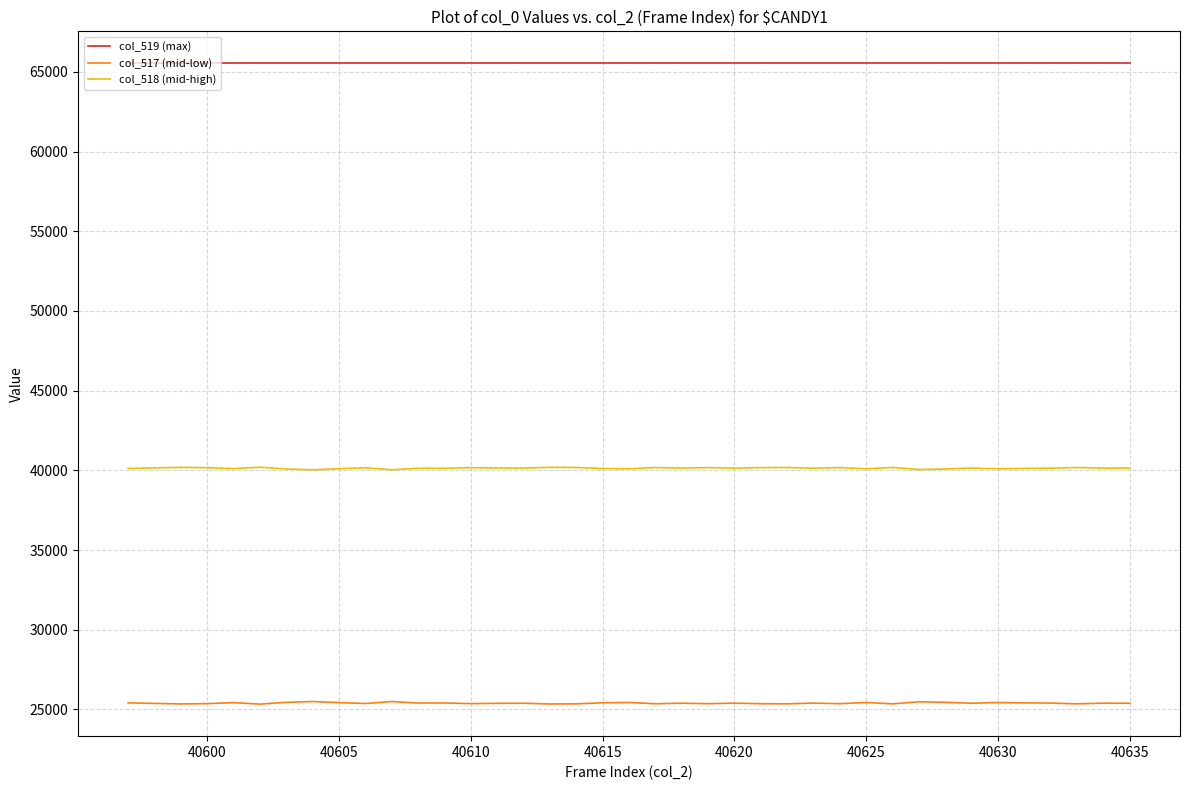

What is the maximum value for col_519 (max)?

65535